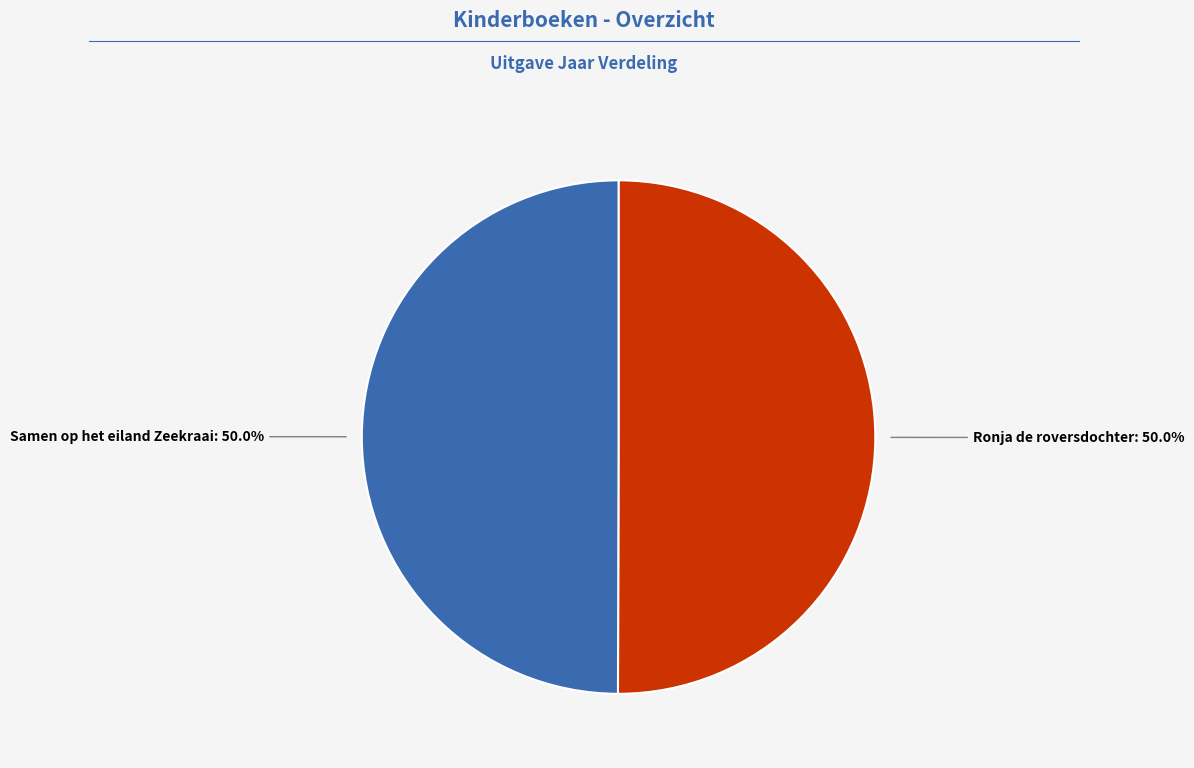

Which slice is the largest?

Ronja de roversdochter